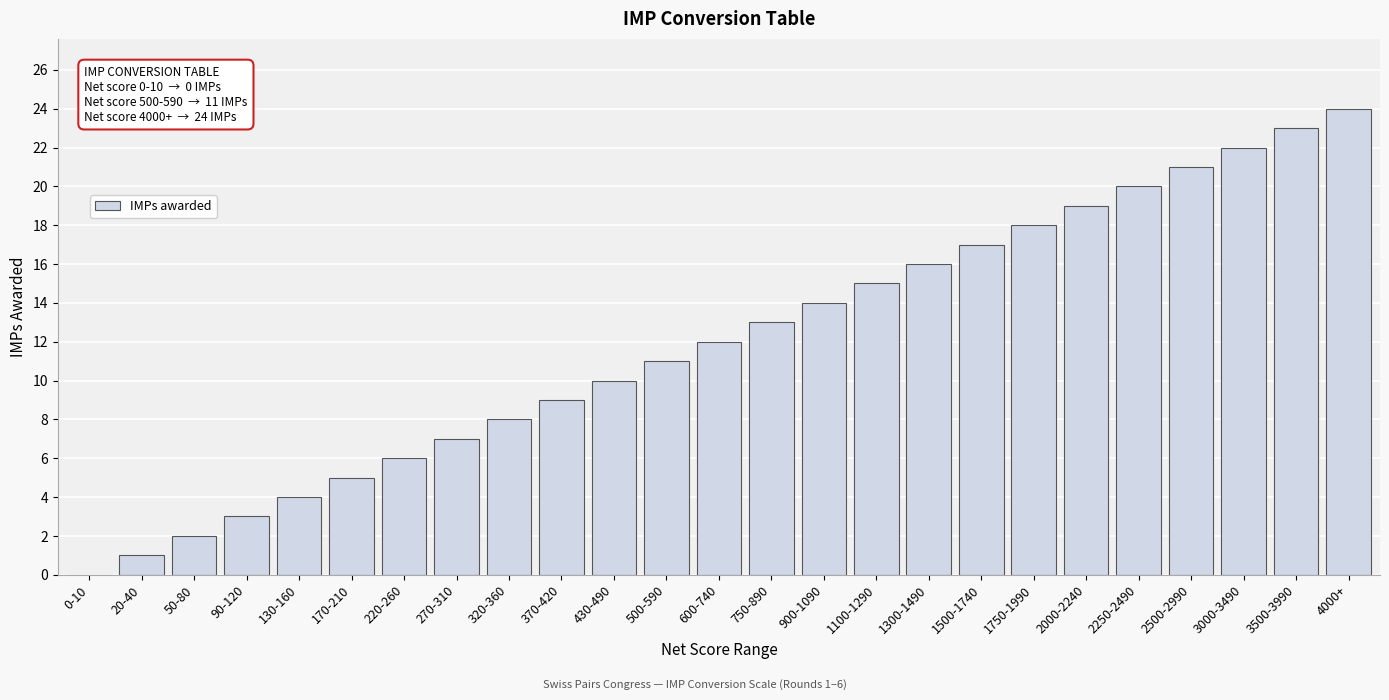

The value at 430-490 is 7. True or false?

False